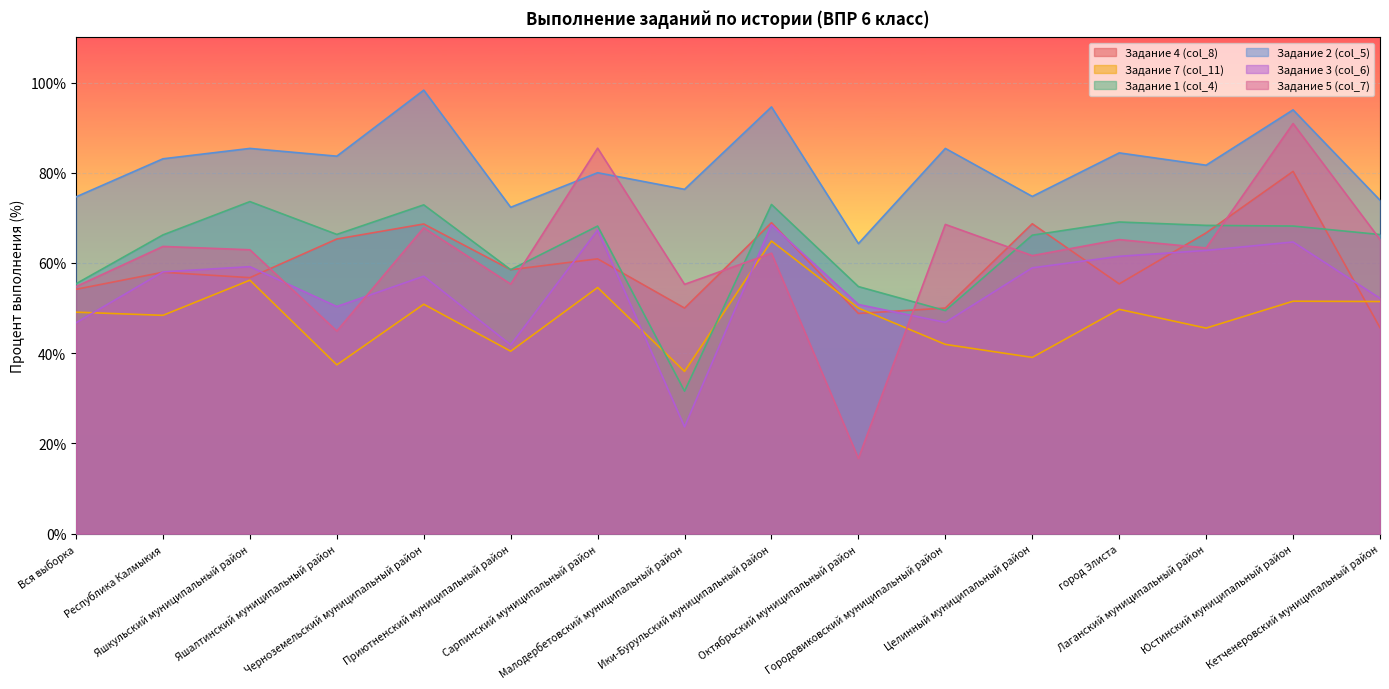

Where do Задание 3 (col_6) and Задание 4 (col_8) first cross each other?

Вся выборка and Республика Калмыкия